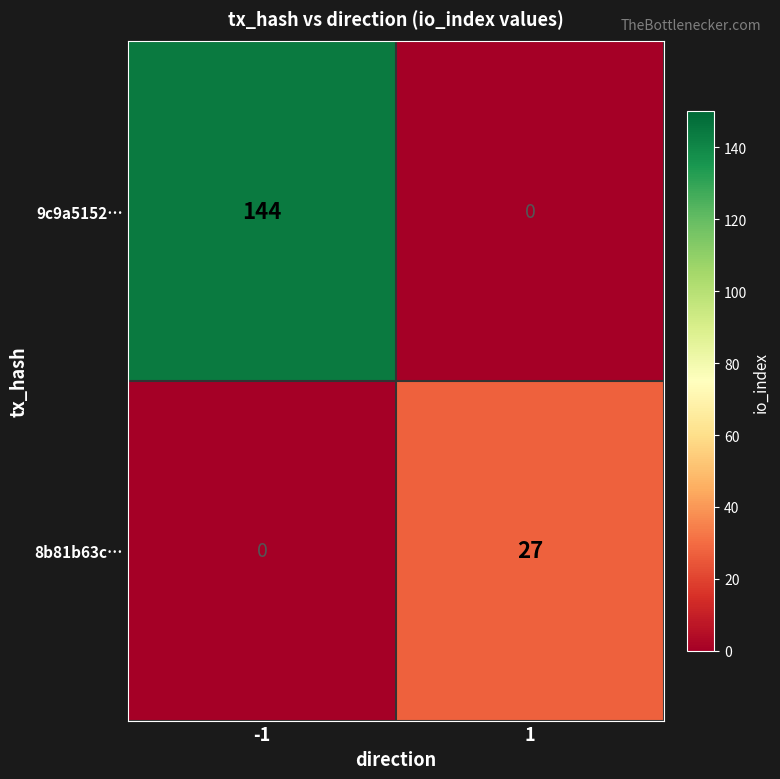

What is the spread (max minus min) of values at 1?

27